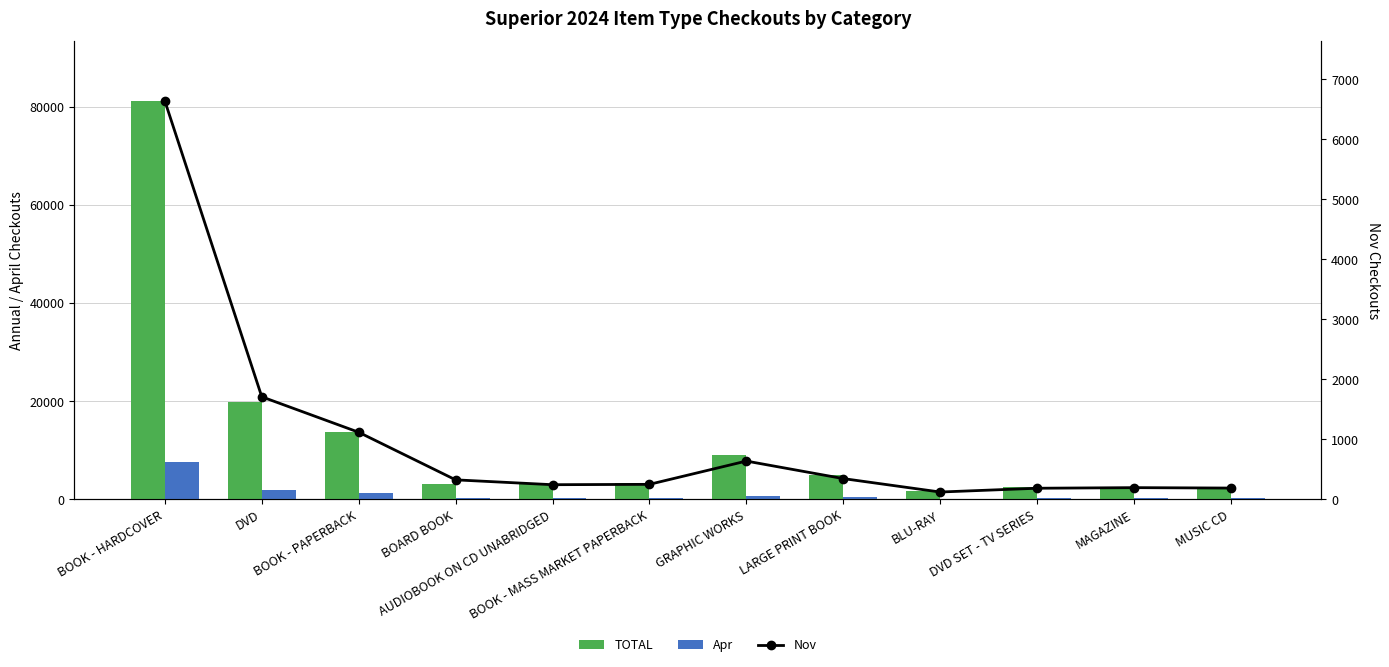

Is it true that Apr equals 513 at LARGE PRINT BOOK?

True